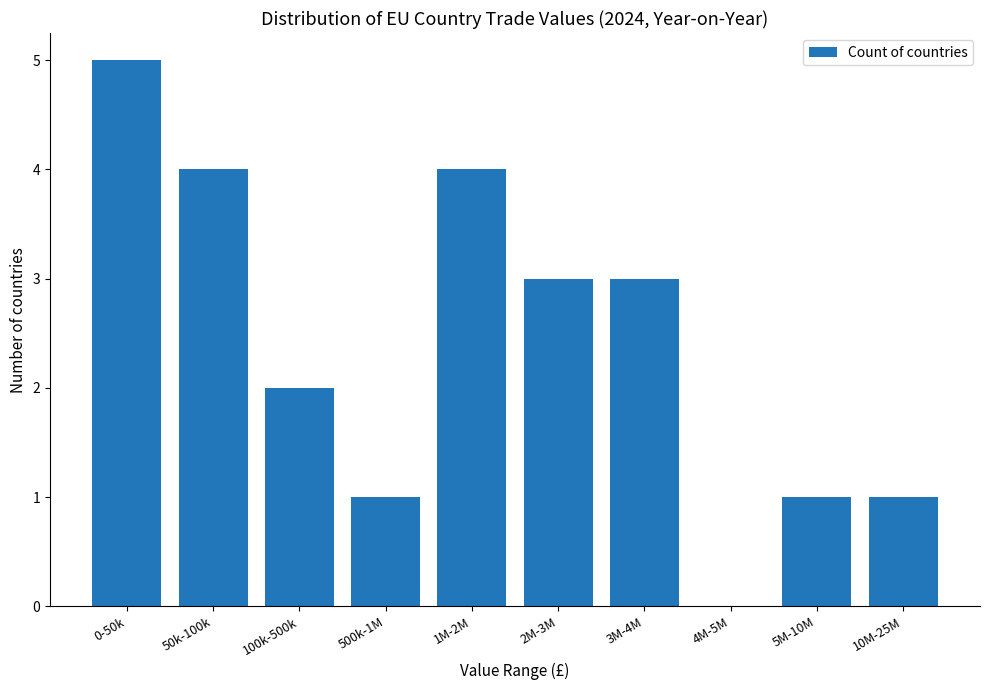

Reading left to right, list all the values displayed in this chart.

0-50k=5	50k-100k=4	100k-500k=2	500k-1M=1	1M-2M=4	2M-3M=3	3M-4M=3	4M-5M=0	5M-10M=1	10M-25M=1